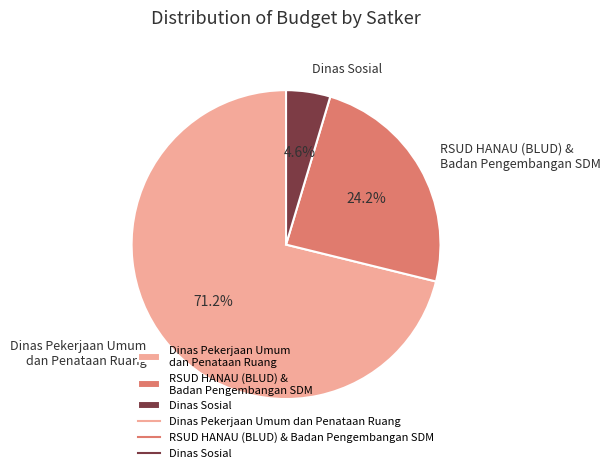

Rank the categories by value from highest to lowest.

Dinas Pekerjaan Umum dan Penataan Ruang, RSUD HANAU (BLUD) & Badan Pengembangan SDM, Dinas Sosial